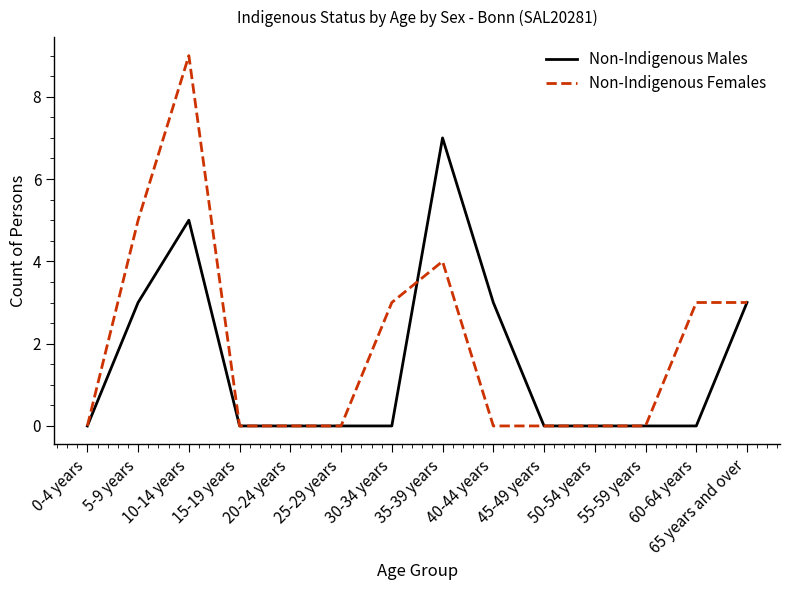

What is the difference between the maximum and second lowest values in the Non-Indigenous Females series?

9